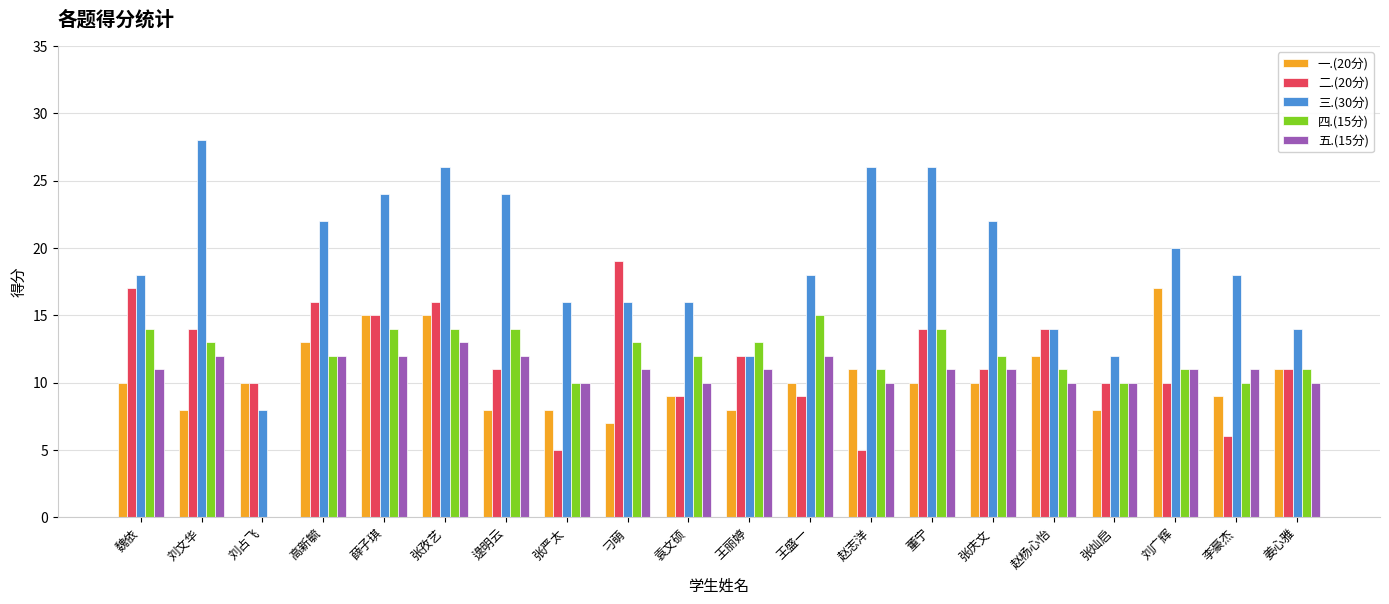

What is the maximum value shown in the chart?

28